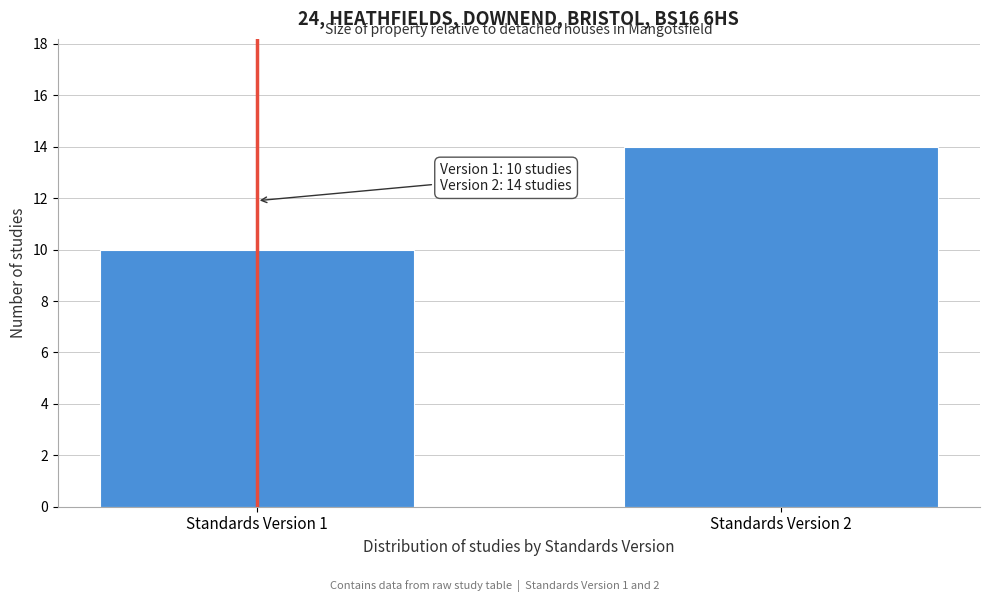

Reading left to right, what are all the values shown in this chart?

10	14